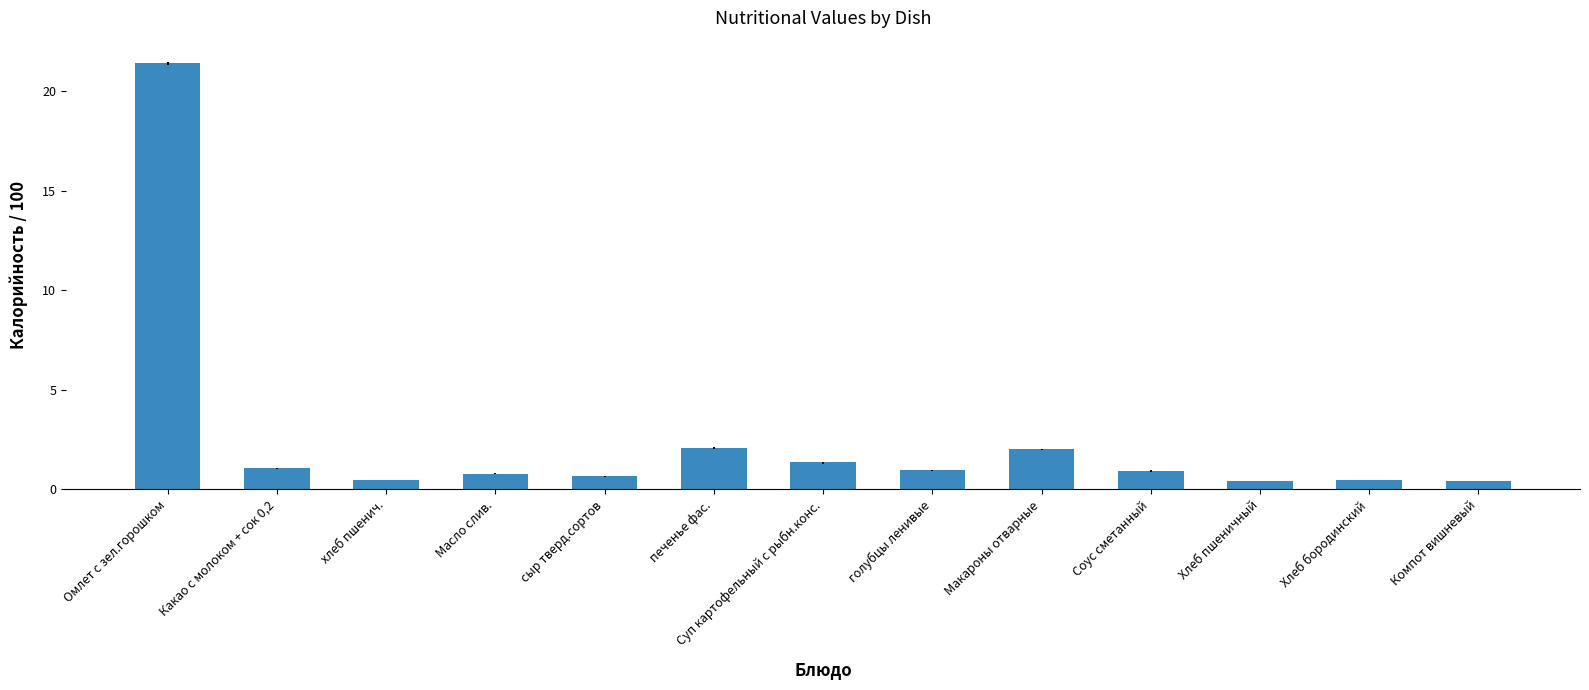

True or false: the data shows 21.4 at Омлет с зел.горошком.

True